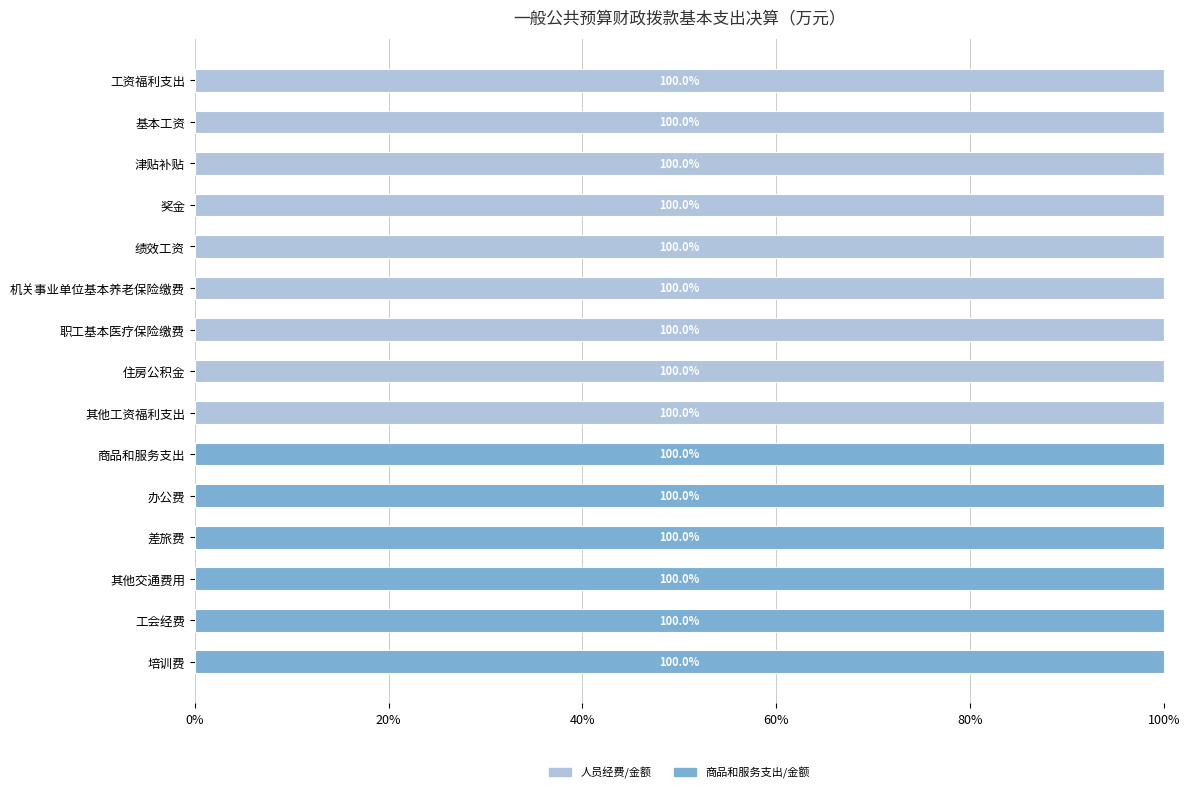

What is the total value across all series at 住房公积金?

100